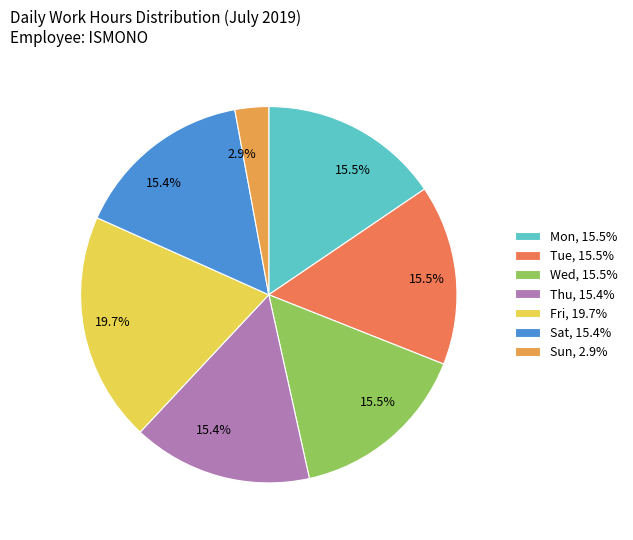

The Sun slice represents 3% of the pie. True or false?

True